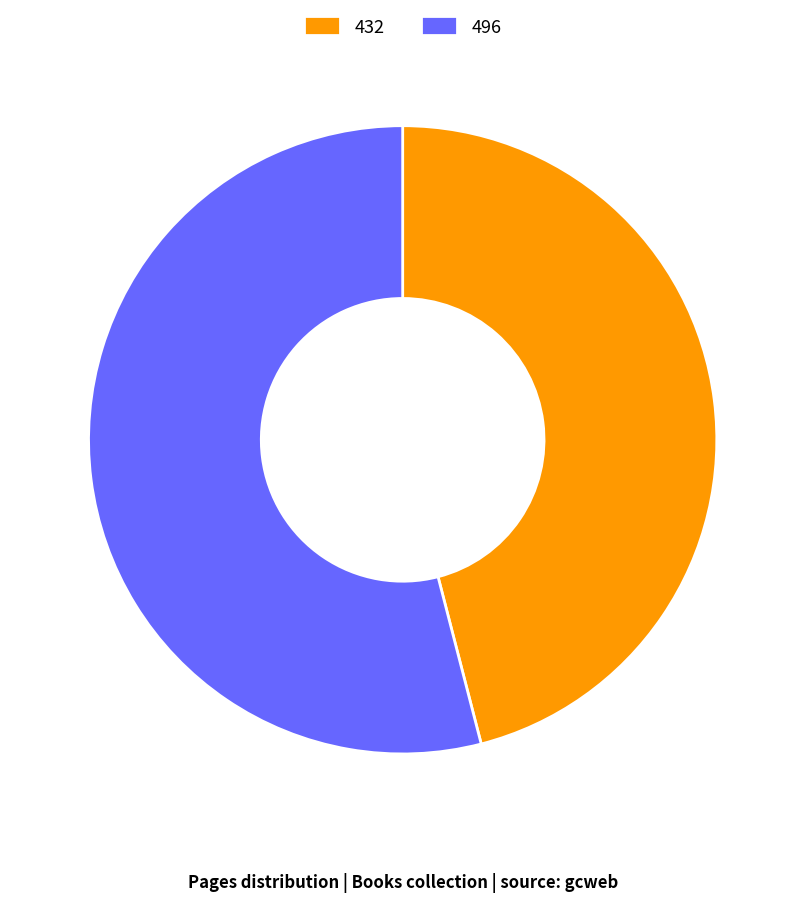

The 432 slice represents 38% of the pie. True or false?

False